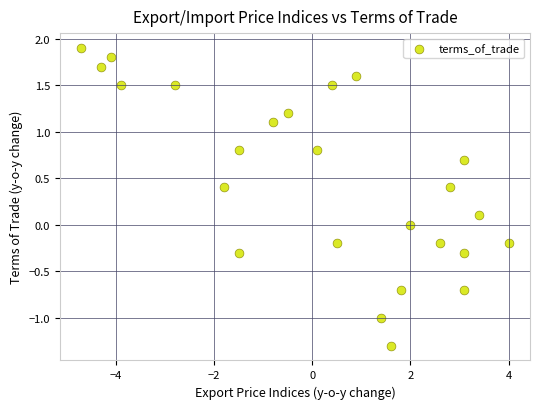

What is the range of X values (max minus min)?

8.7